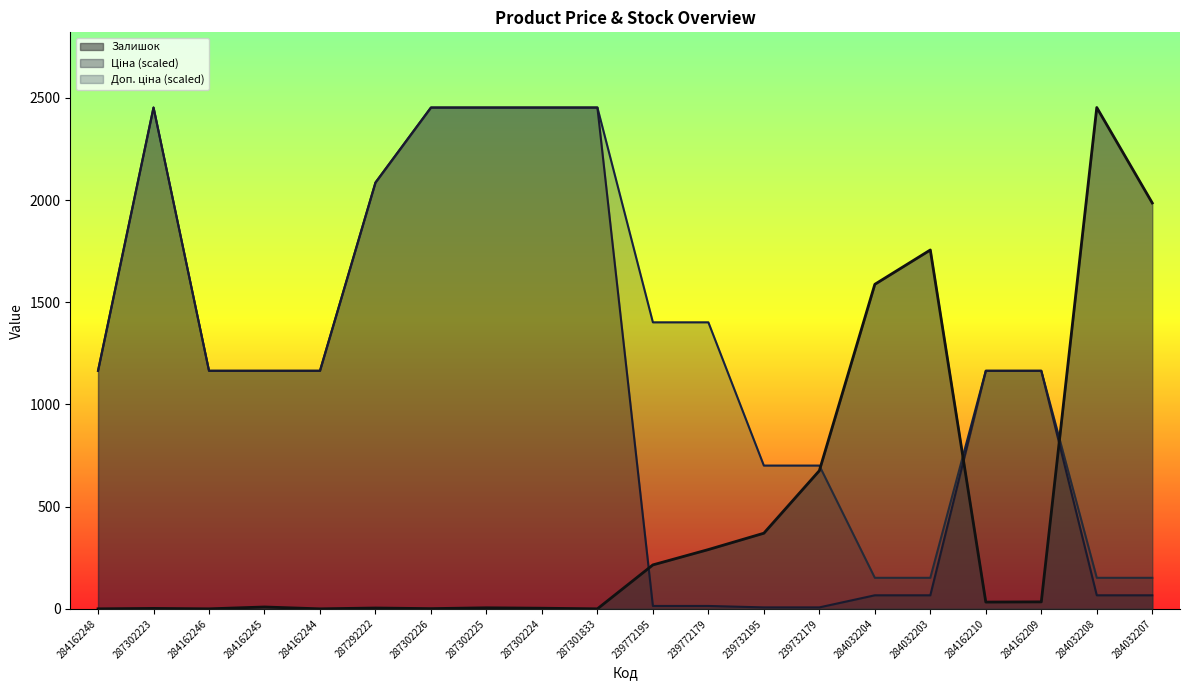

What position from the left is 284032204?

15